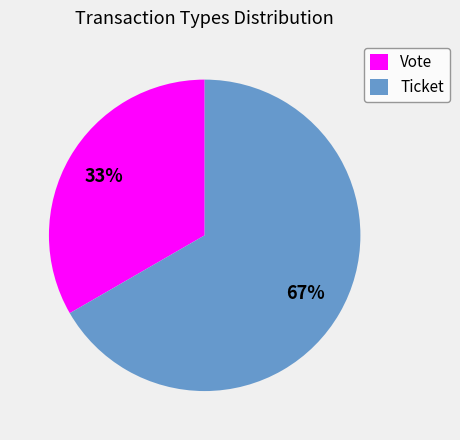

Between Ticket and Vote, which is larger?

Ticket